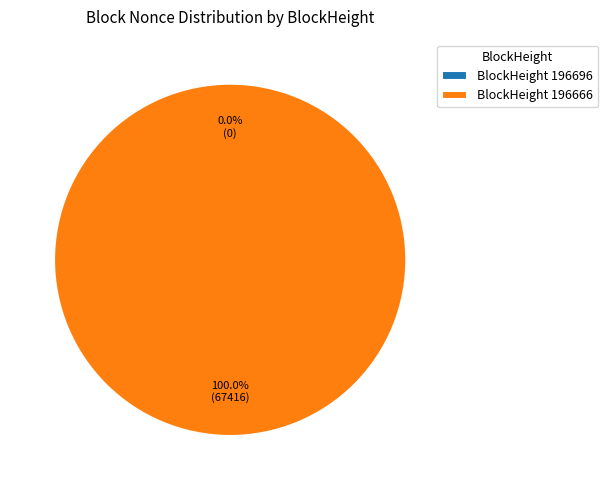

What is the majority slice?

196666